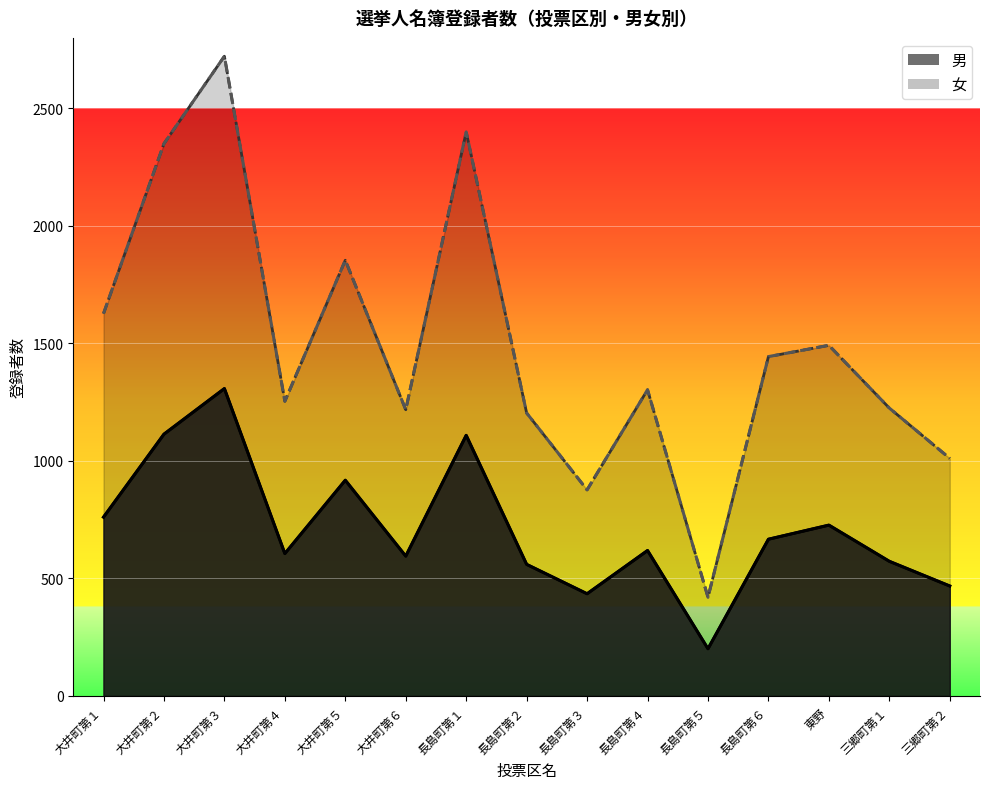

How many lines are shown in the chart?

2